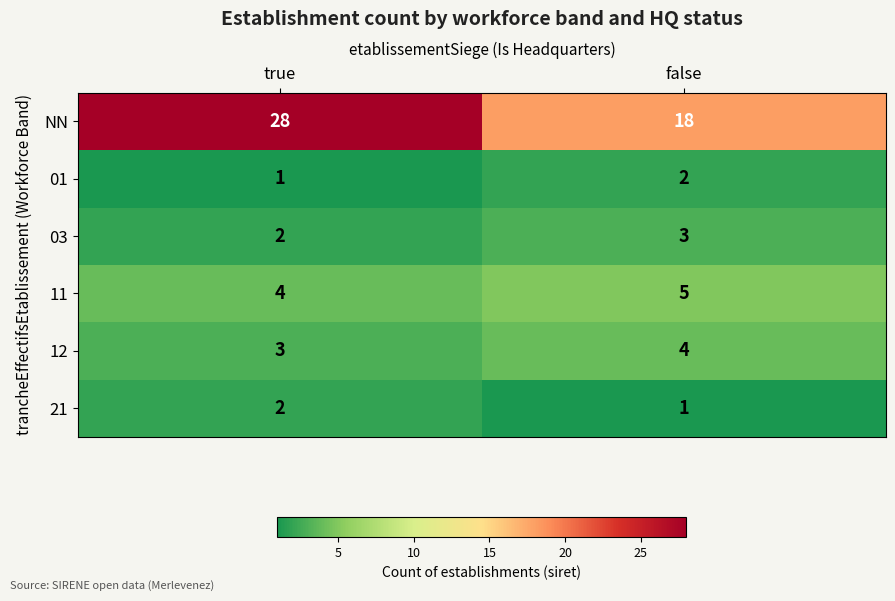

Which label corresponds to the largest value in the chart?

true